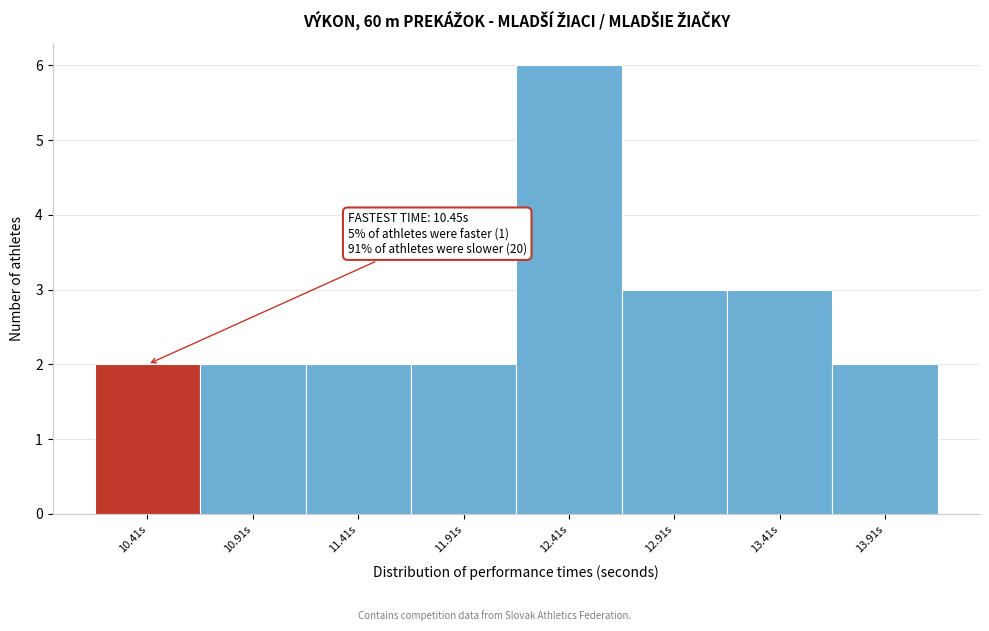

Reading left to right, transcribe all the data shown in this chart.

10.41s=2	10.91s=2	11.41s=2	11.91s=2	12.41s=6	12.91s=3	13.41s=3	13.91s=2